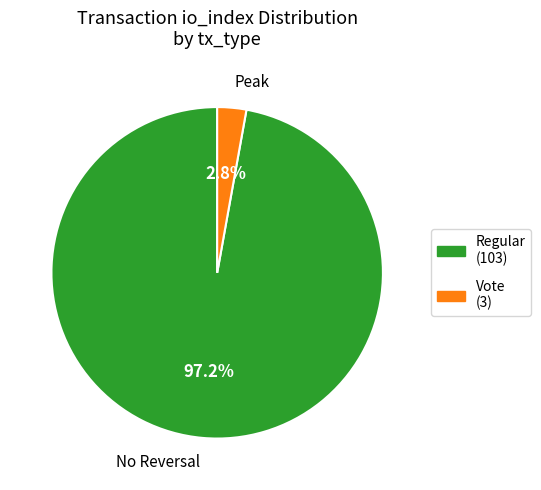

Count the number of slices in the pie.

2